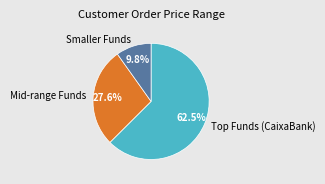

Which has a higher value, Mid-range Funds or Smaller Funds?

Mid-range Funds